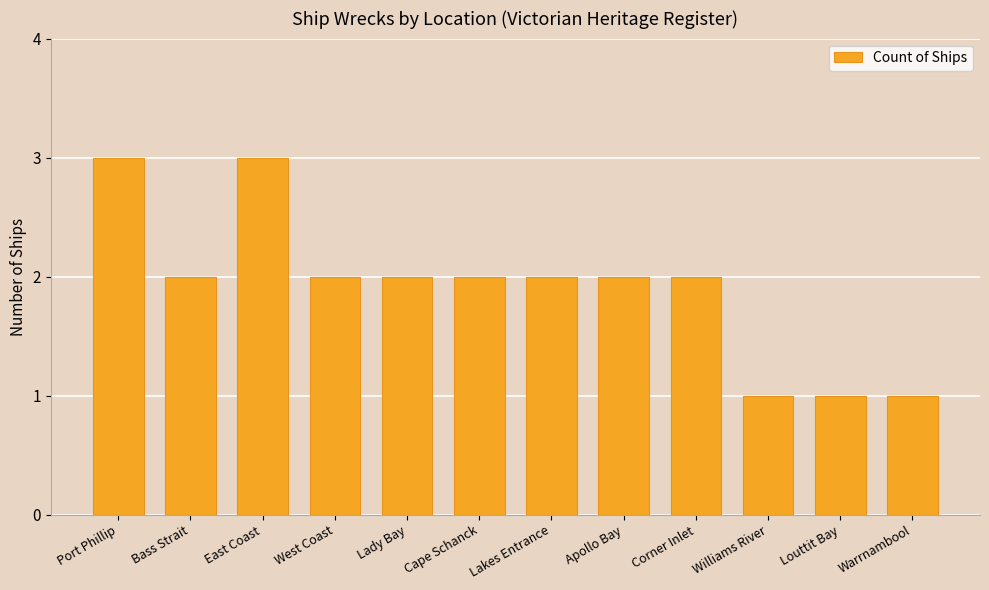

What is the label of the 10th bar from the left?

Williams River